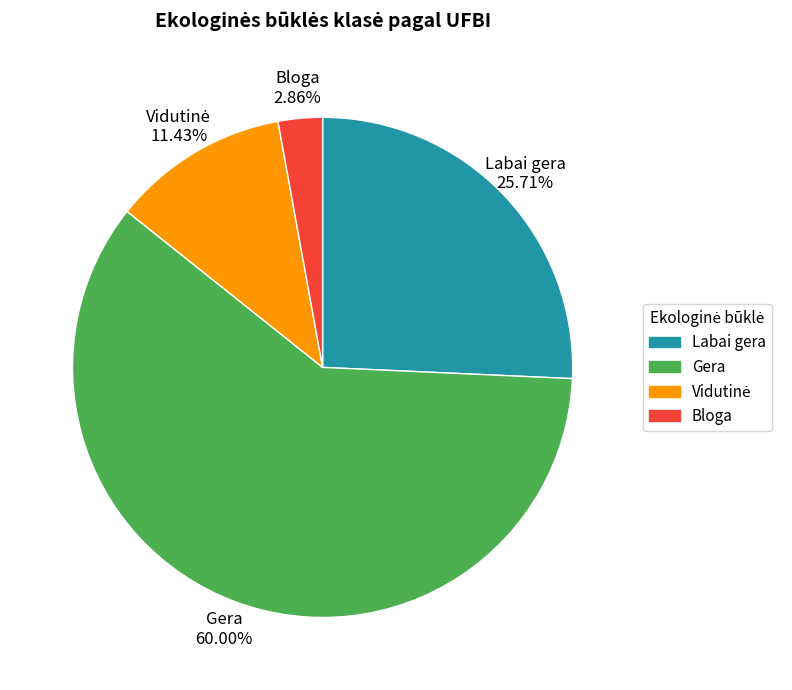

To the nearest percent, what percentage of the pie is Bloga?

3%